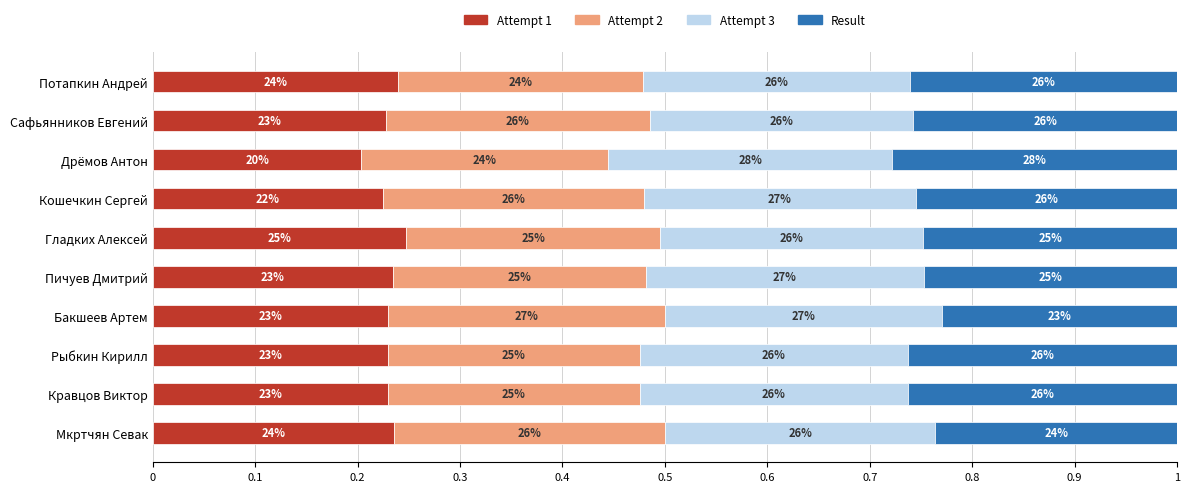

What are all the series names shown in the legend?

Attempt 1, Attempt 2, Attempt 3, Result